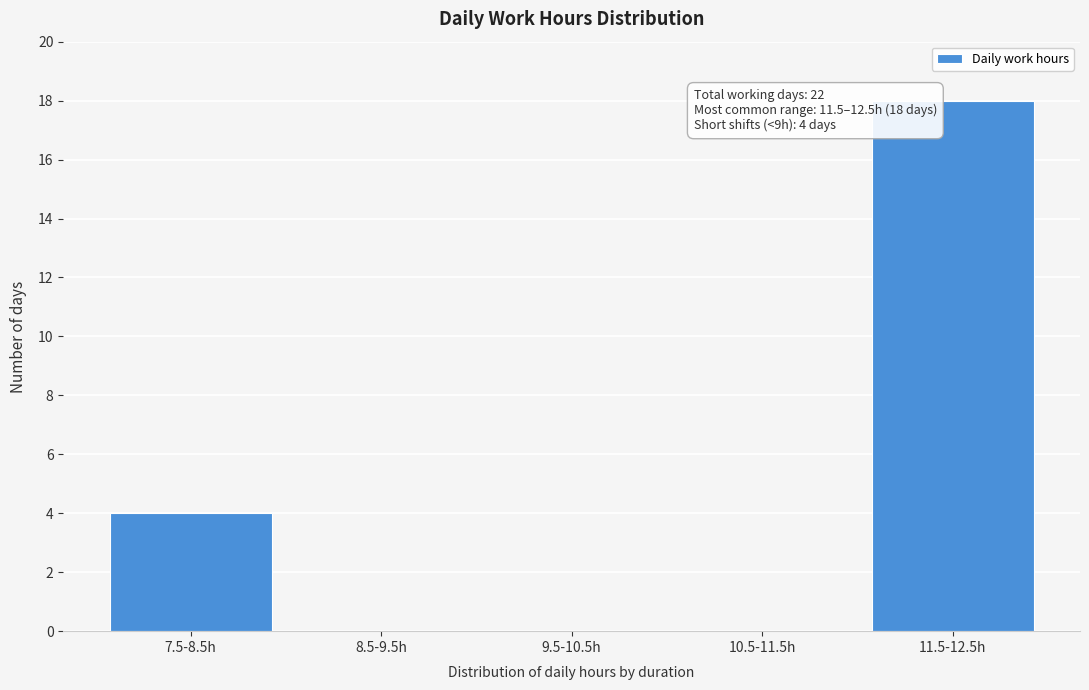

True or false: the data shows 11 at 9.5-10.5h.

False